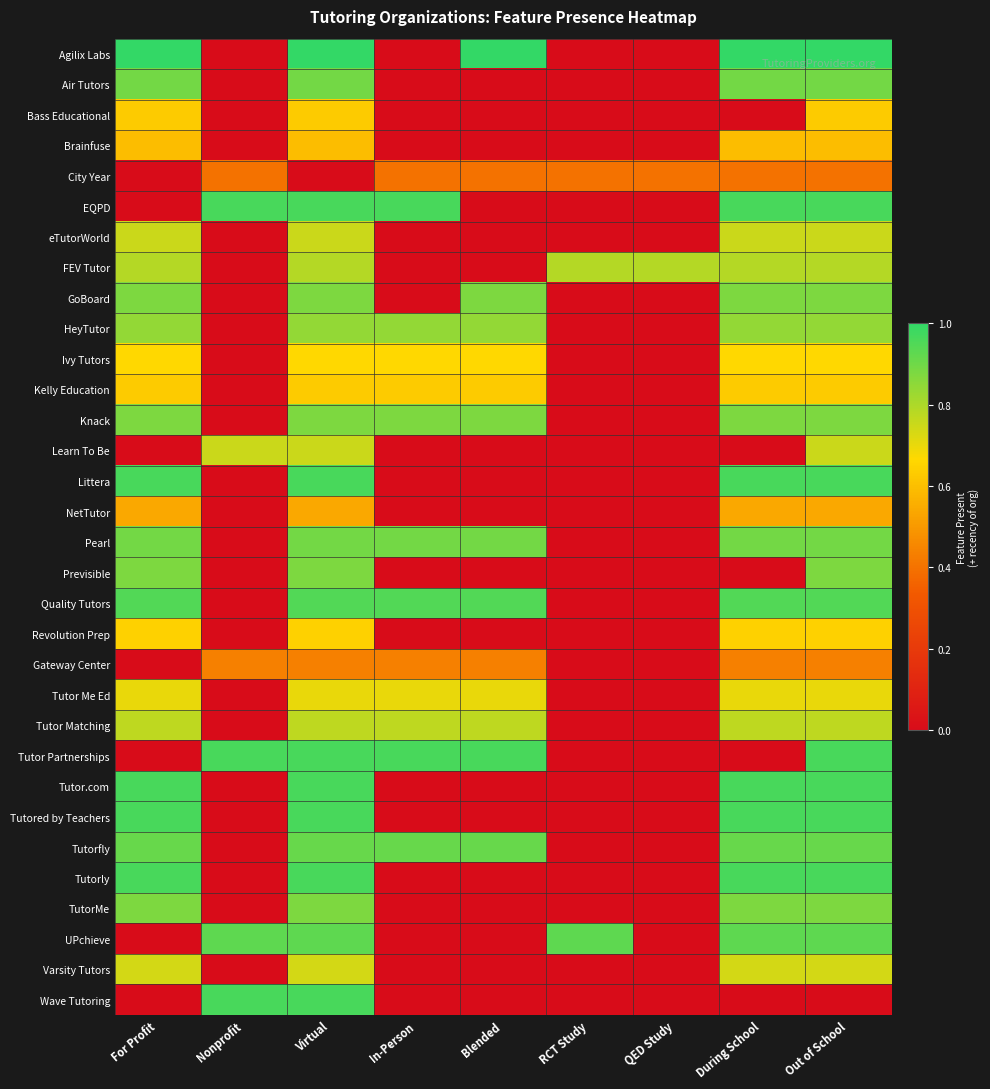

Which series changed the most between Nonprofit and QED Study?

EQPD